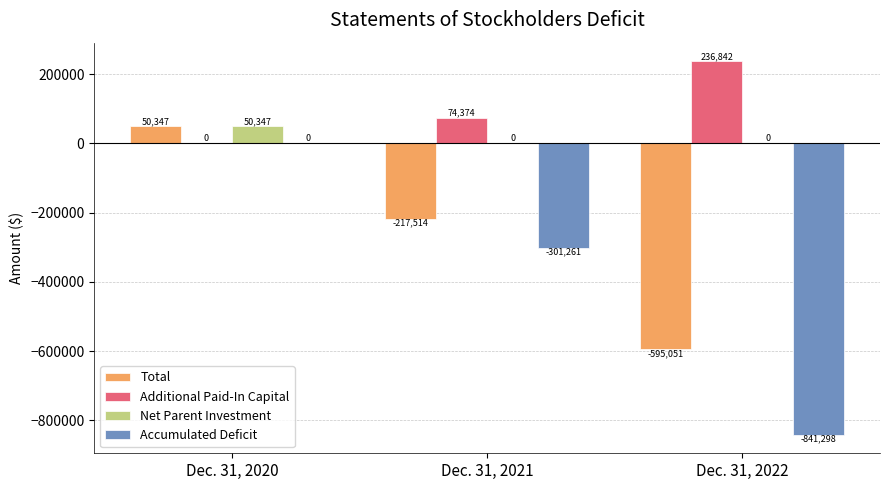

At which label does Total reach its peak?

Dec. 31, 2020